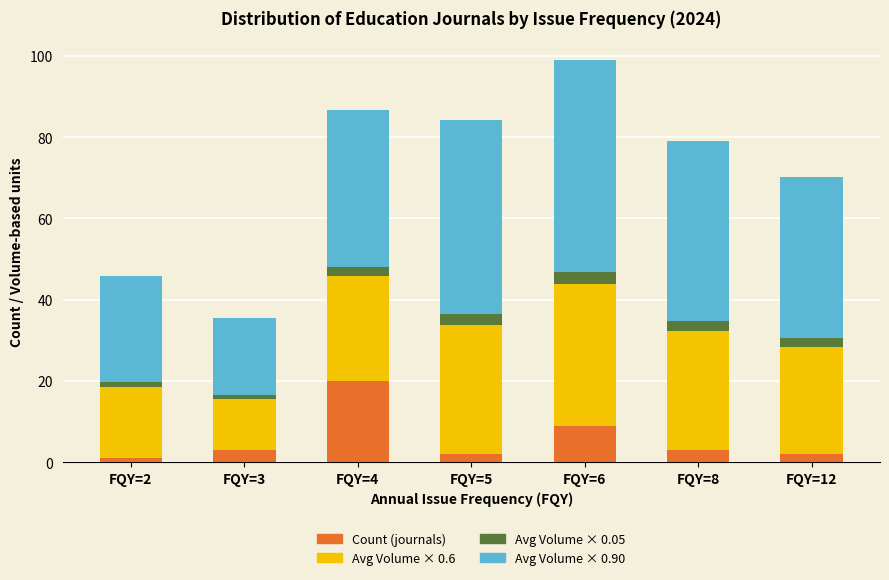

Are the bars grouped side by side (vs. stacked)?

No